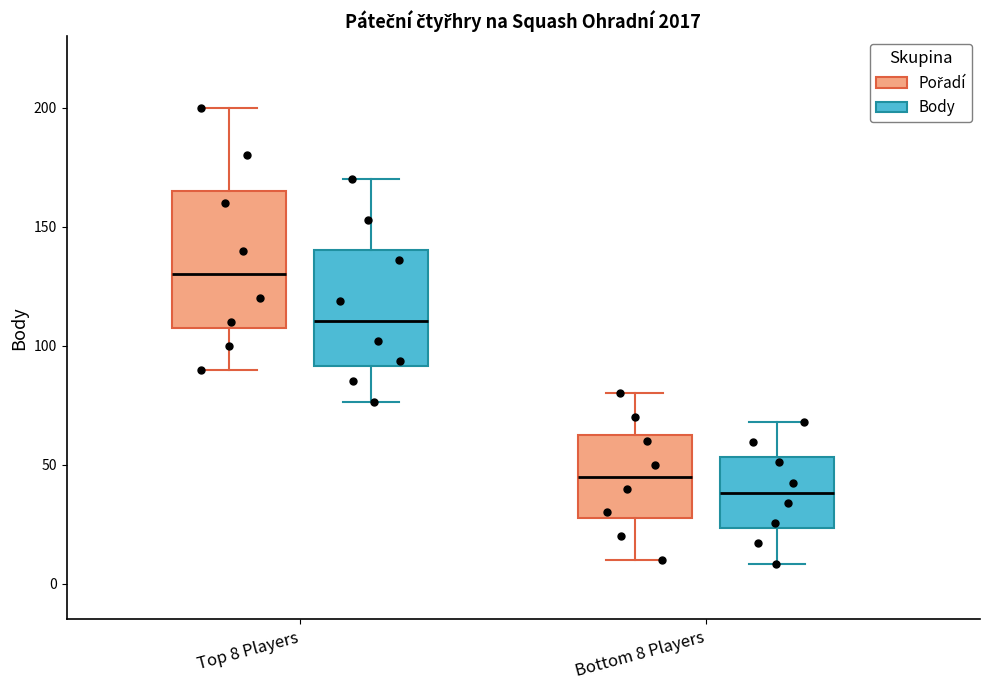

Comparing the boxes themselves (not the whiskers), which one is the tallest?

Top 8 Players (Pořadí)